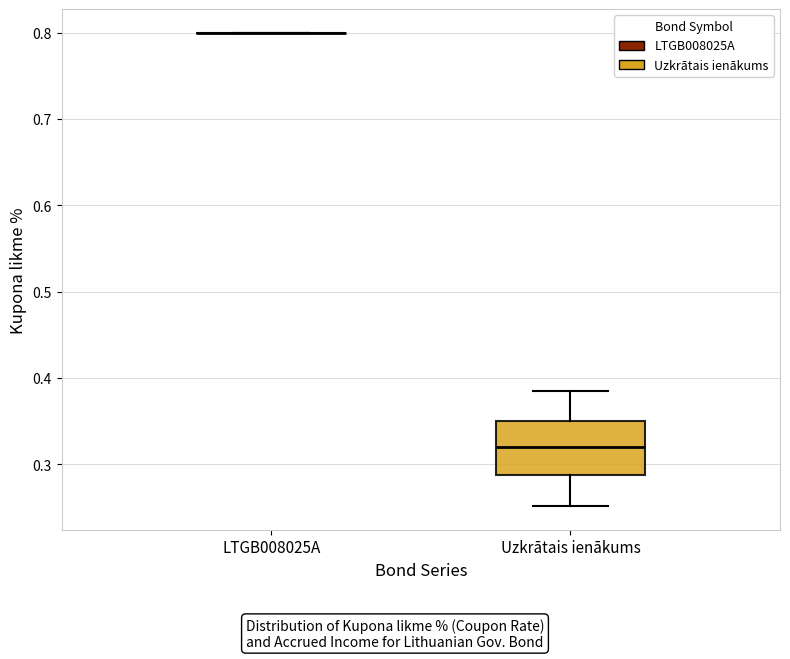

Reading left to right, transcribe this box plot: for each box, give where its median line is, the range the box spans, and where its two whiskers end, as read against the y-axis. The values are not printed on the chart, so give them approximately, as read against the axis.

LTGB008025A: box collapsed to a line at 0.80, whiskers 0.80 to 0.80
Uzkrātais ienākums: median 0.32, box 0.29 to 0.35, whiskers 0.25 to 0.38